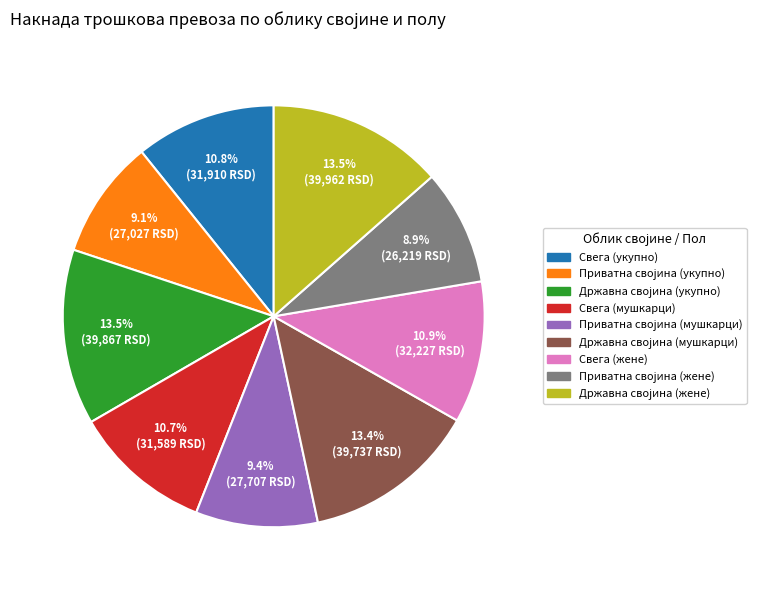

How much of the chart is everything except Свега (укупно)?

89.2%